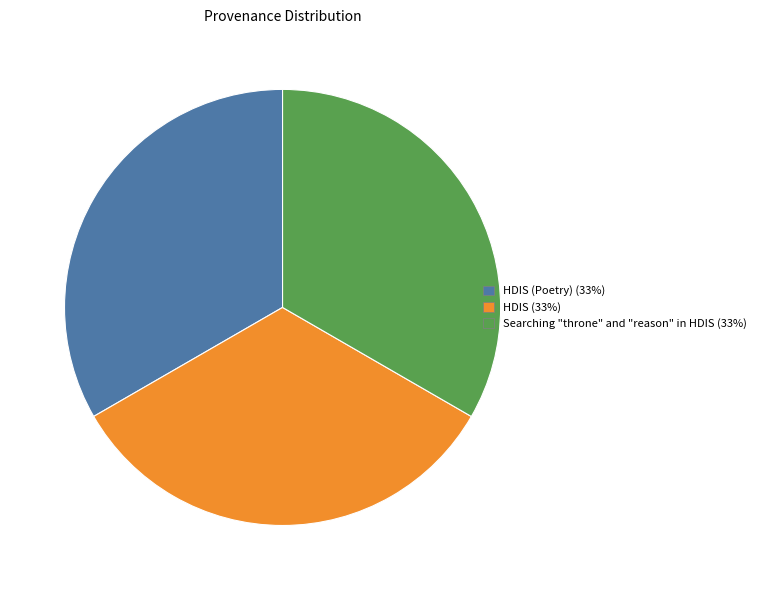

Does any single category account for the majority?

No